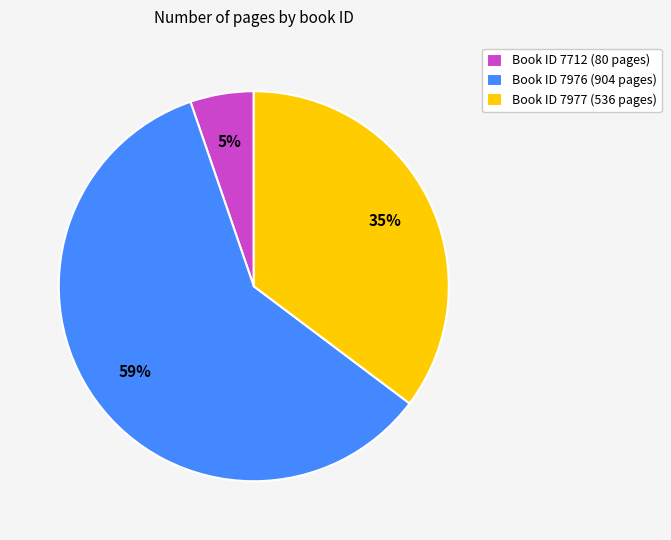

Which category has the smallest portion of the pie?

Book ID 7712 (80 pages)